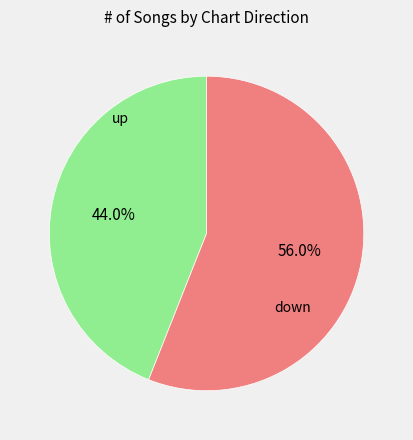

Does any single category account for the majority?

Yes